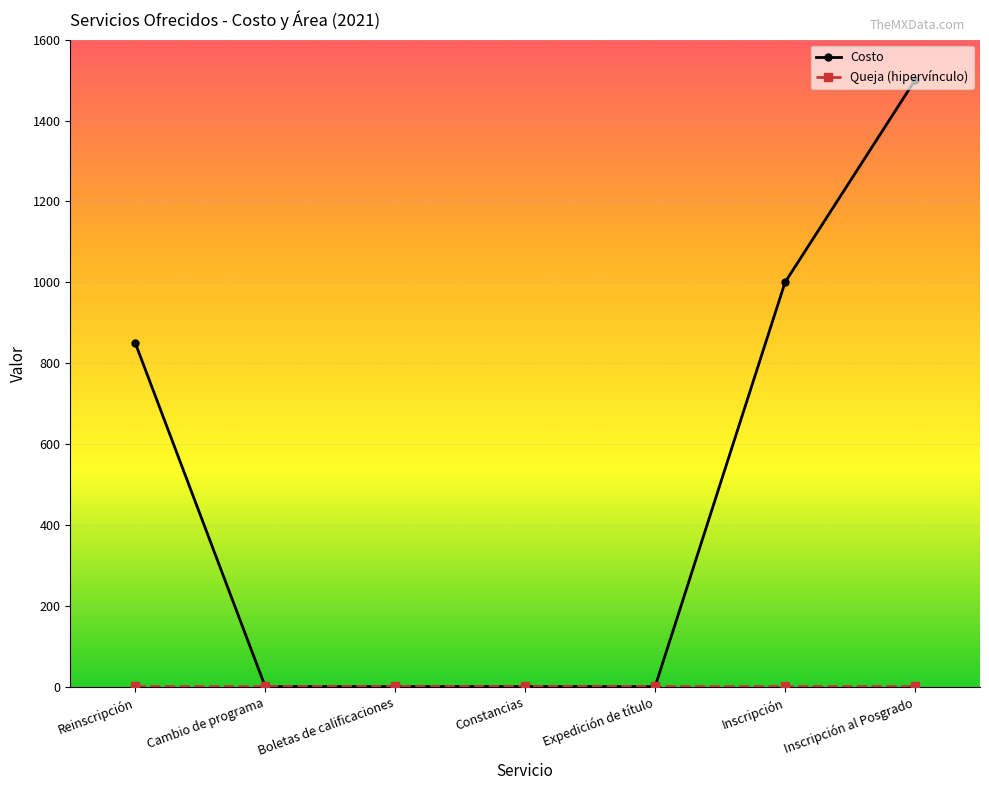

What is the label of the 3rd point from the right?

Expedición de título